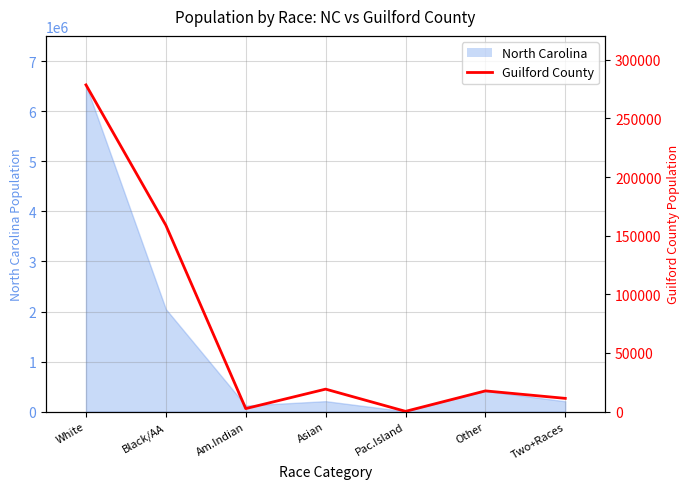

Reading left to right, what are all the values shown in this chart?

278525	158899	2594	19176	235	17675	11302